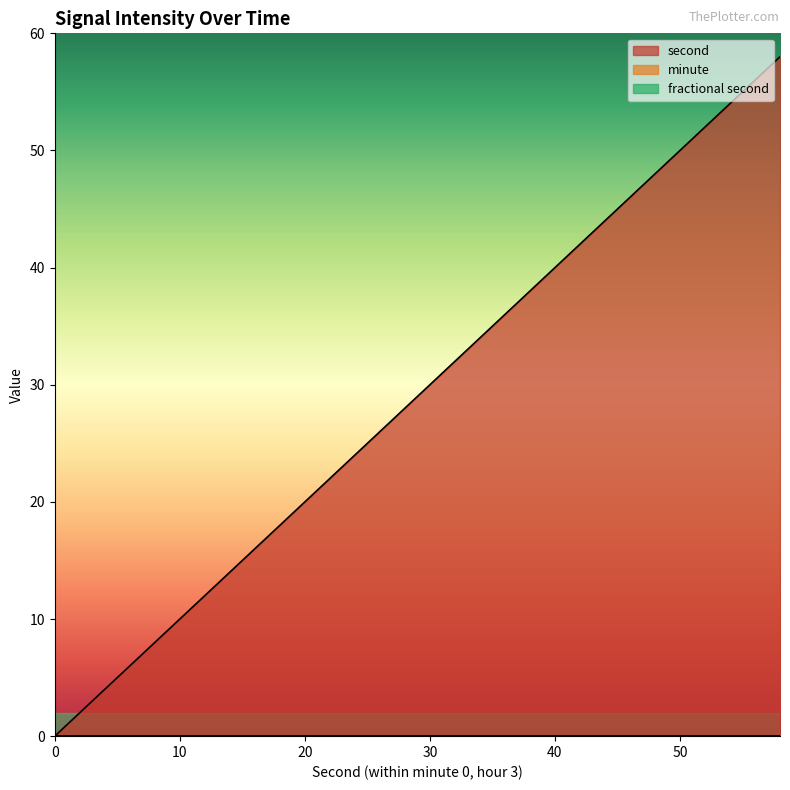

What is the maximum value shown in the chart?

58